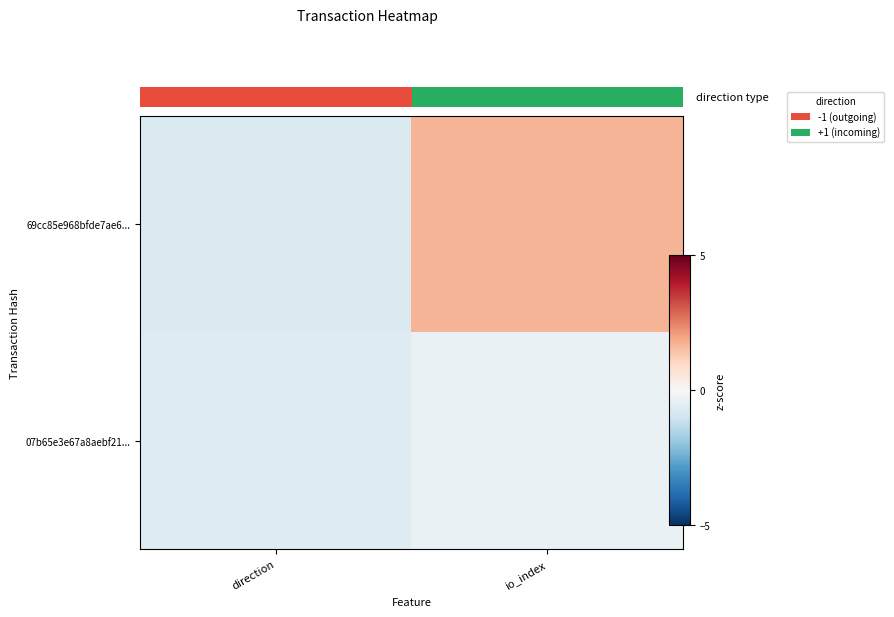

List the series in order of their peak value, highest first.

69cc85e968bfde7ae6..., 07b65e3e67a8aebf21...